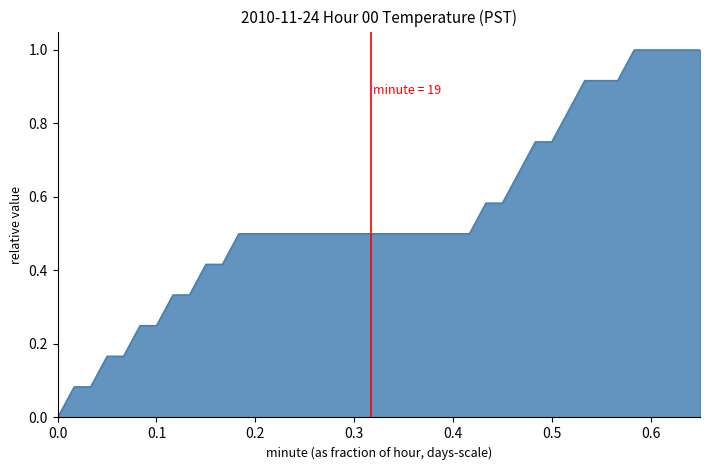

What is the difference between the maximum and minimum values?

1.0